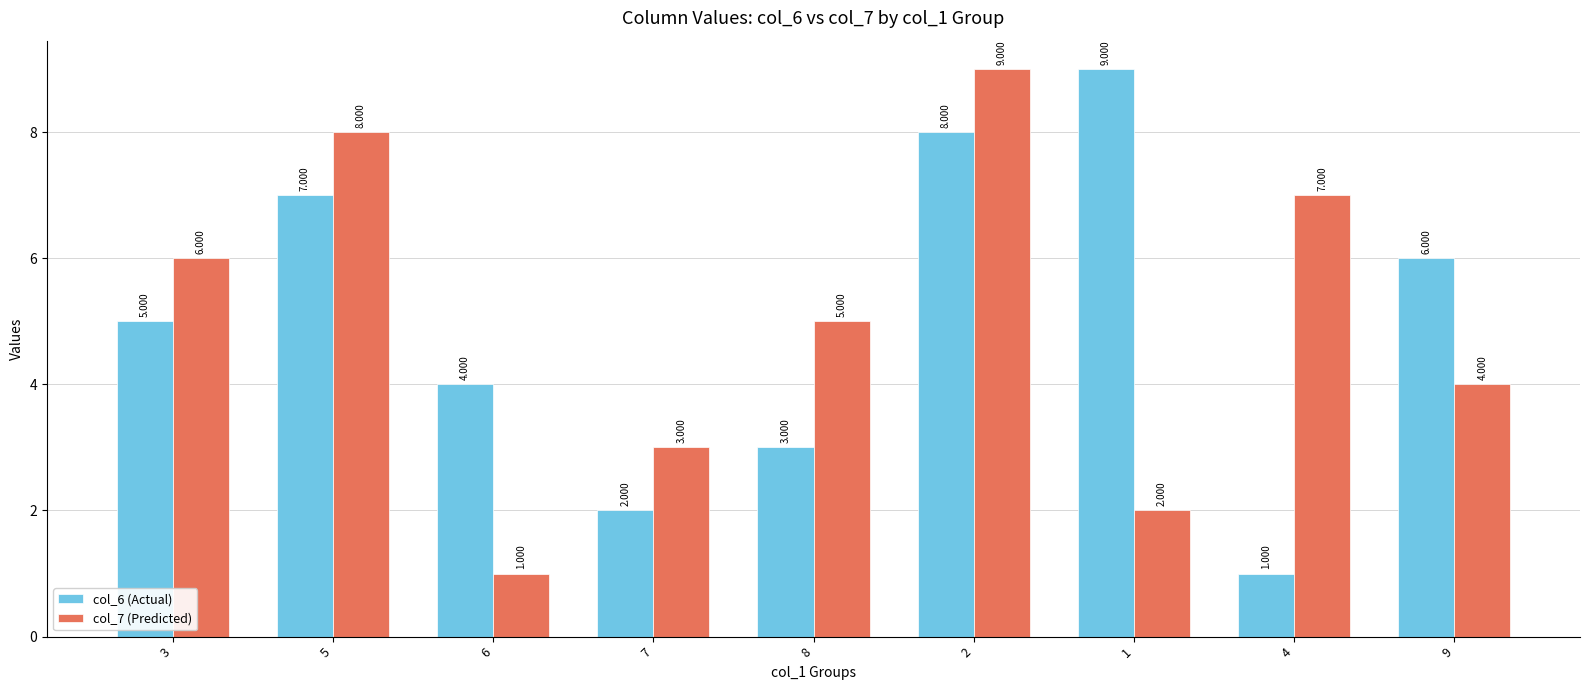

How many data points in col_7 (Predicted) are less than 5?

4